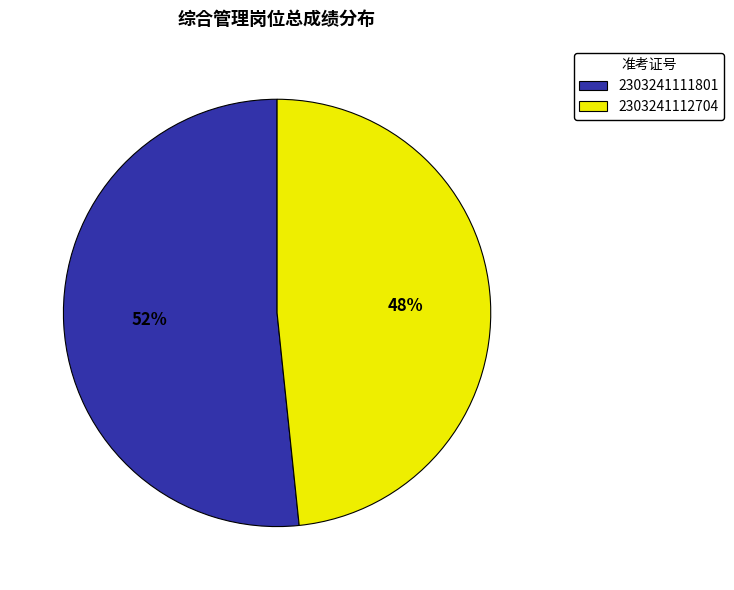

Is it true that 2303241111801 is 52% of the pie?

True